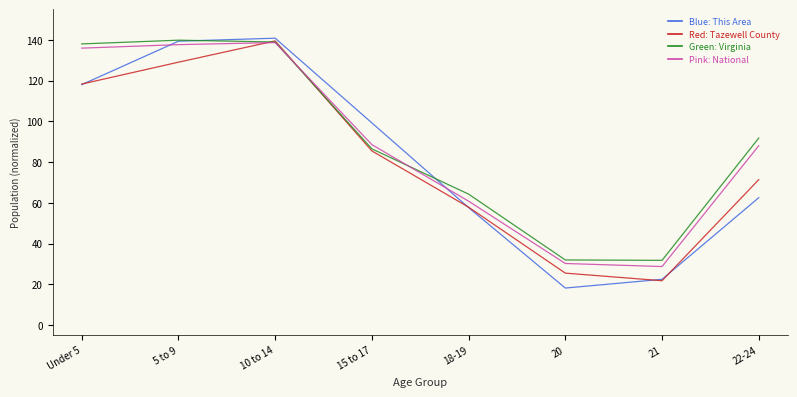

What is the spread (max minus min) of values at 21?

10.0